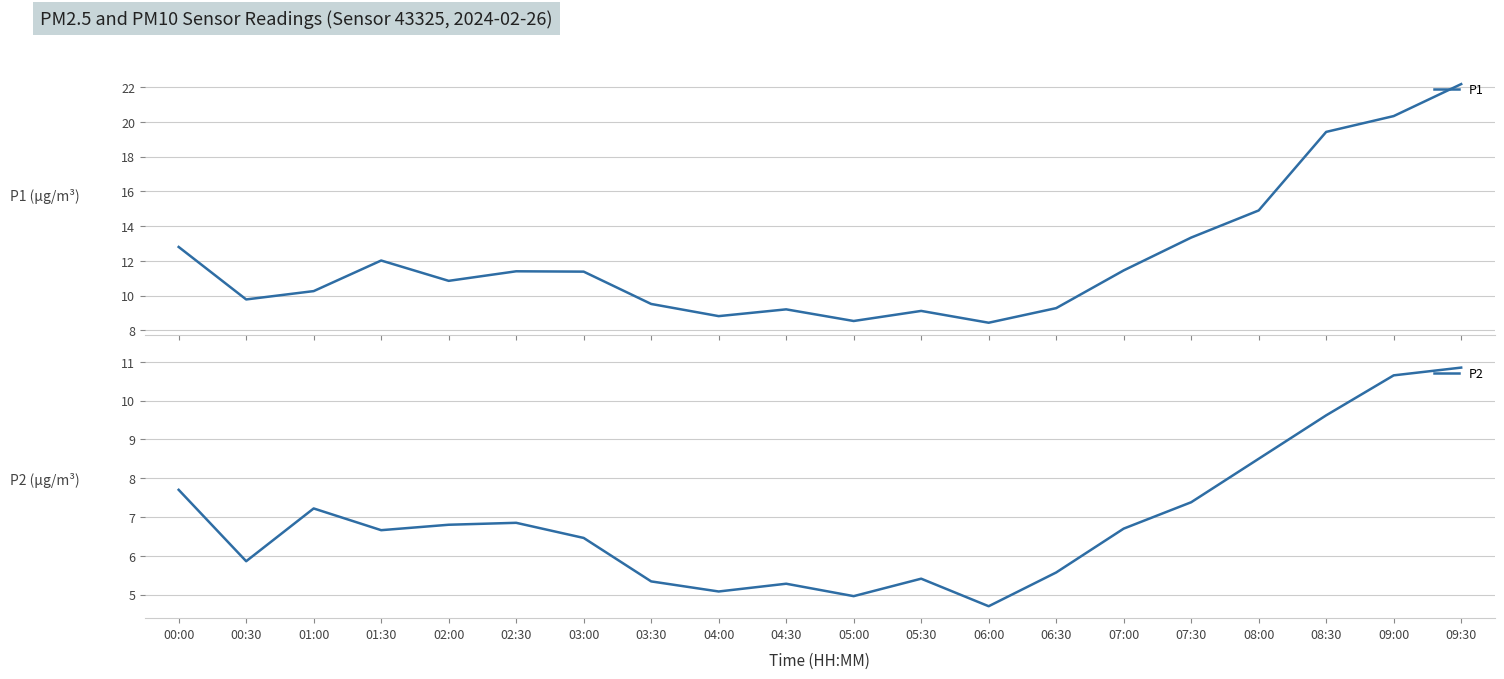

Is it true that P2 equals 8.7 at 05:30?

False